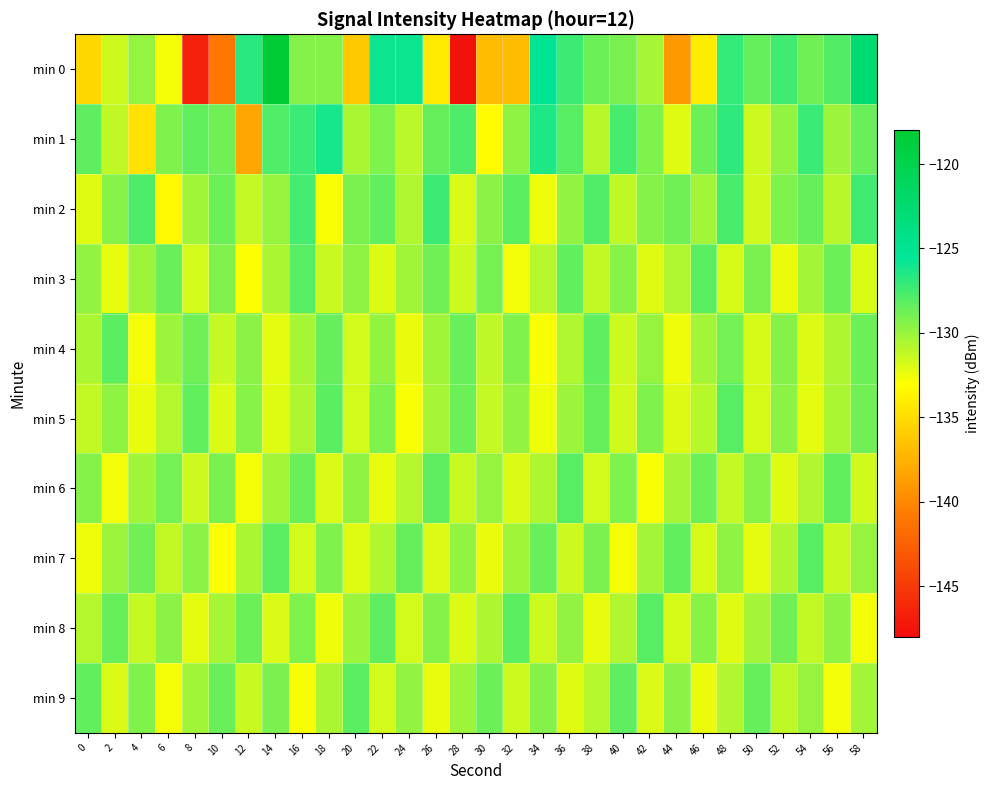

At 52, list the series in order from smallest to largest.

min 3, min 6, min 9, min 7, min 1, min 5, min 4, min 2, min 8, min 0